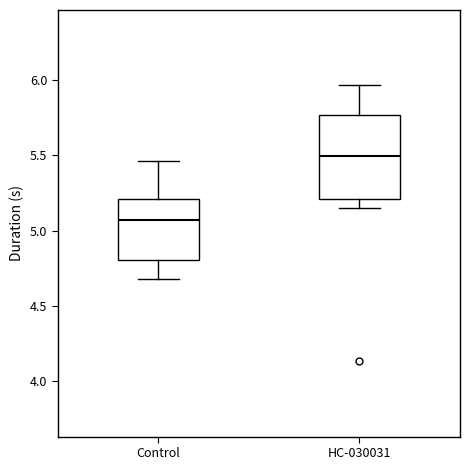

Which box is the tallest, from its lower edge to its upper edge?

HC-030031